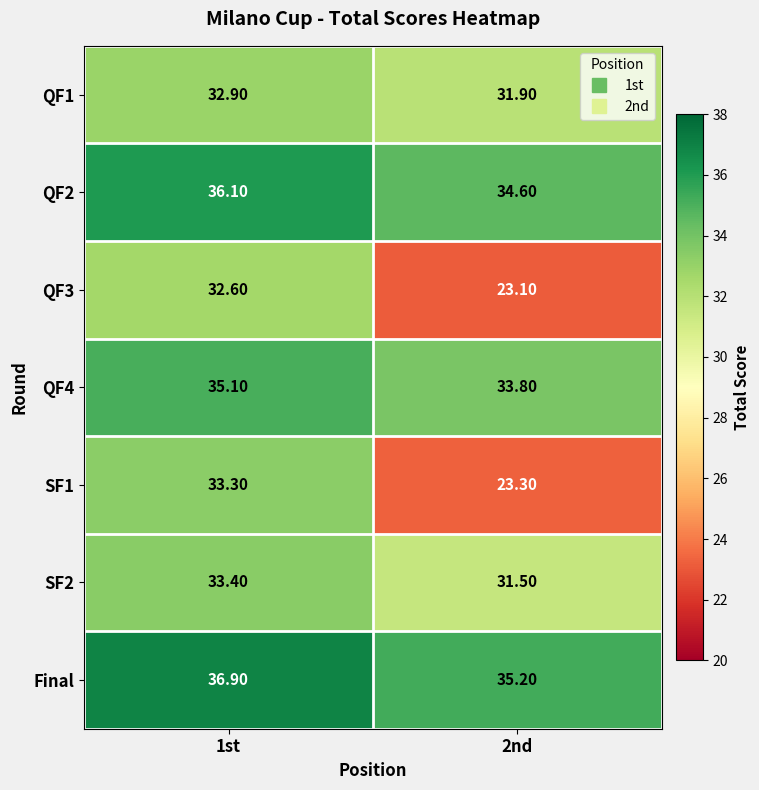

List the labels in order of QF3 value, largest first.

1st, 2nd